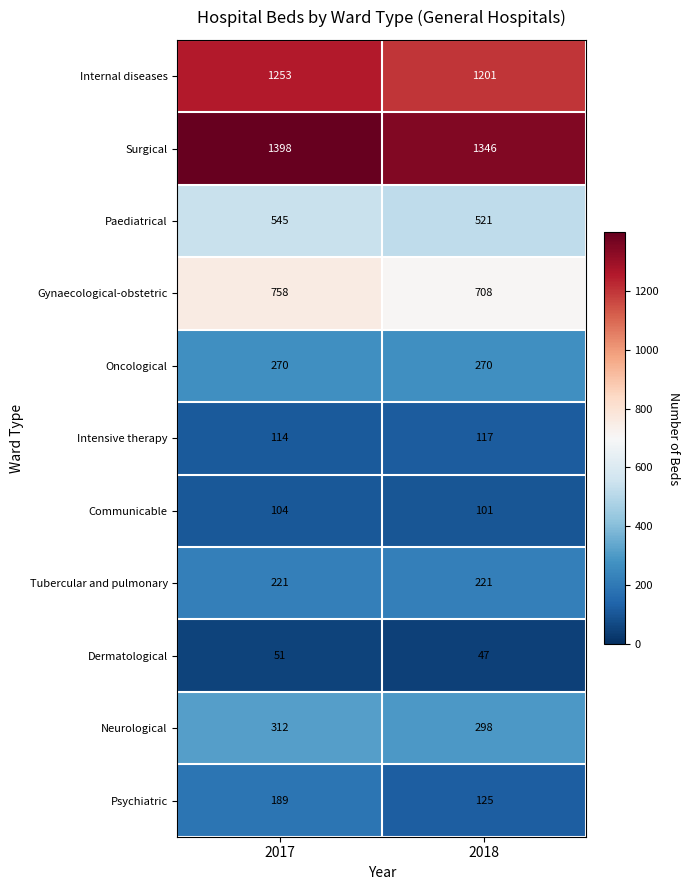

What is the minimum value shown in the chart?

47